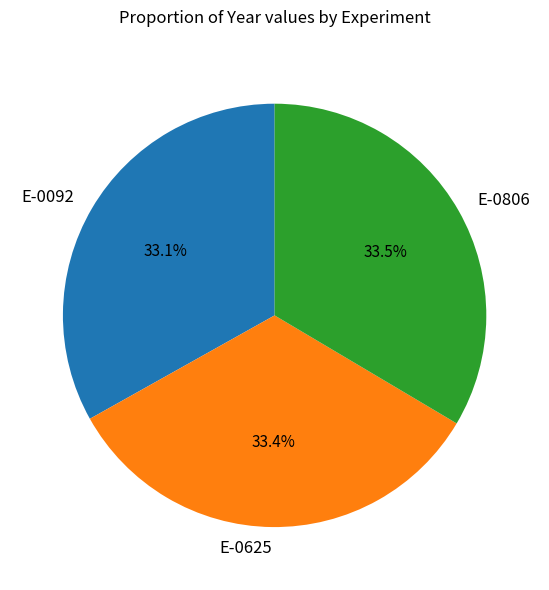

Combined, do E-0092 and E-0806 account for over 50%?

Yes